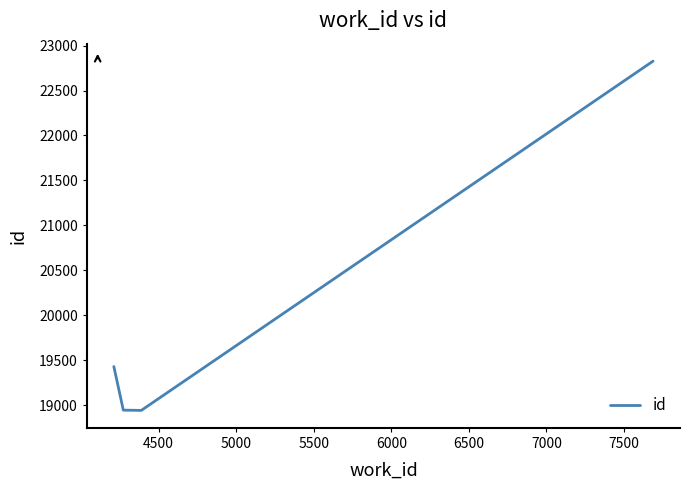

True or false: the data has more than 0 interior local peaks.

False